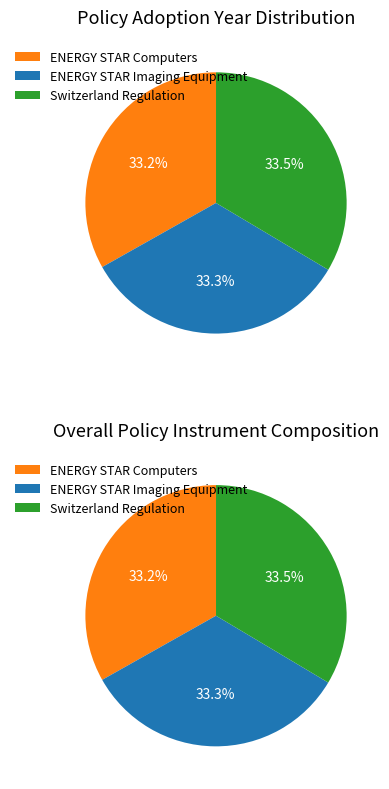

What percentage is the Switzerland Regulation slice, to the nearest percent?

34%